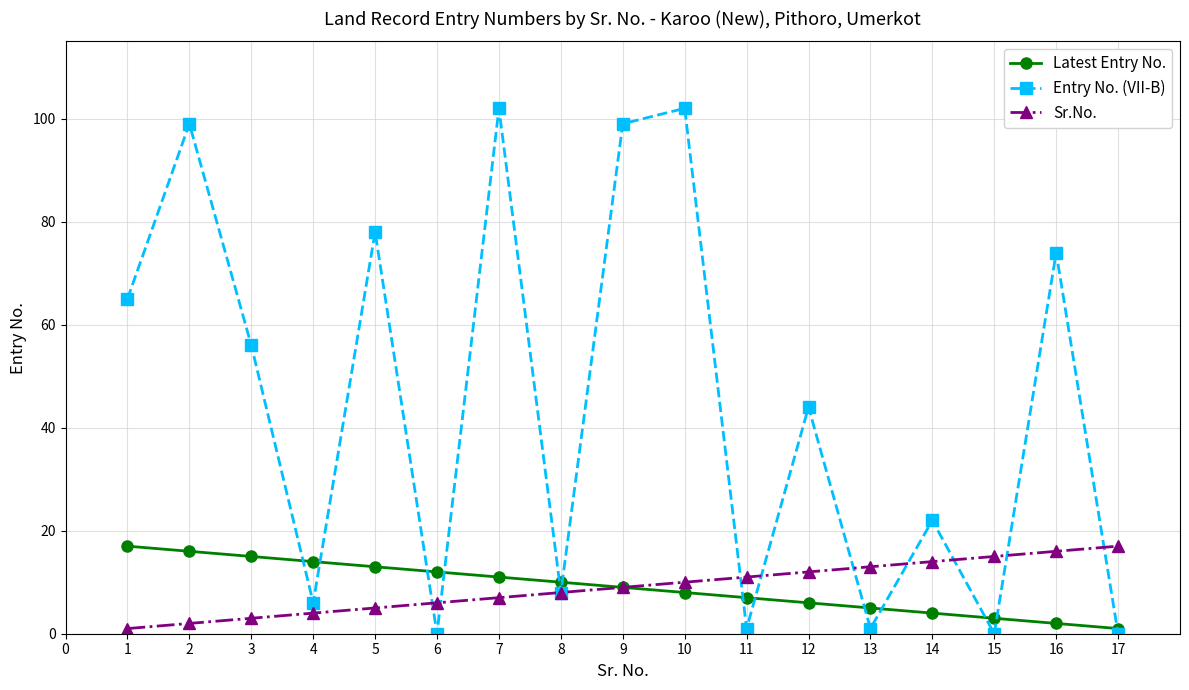

Which series has the largest total across all categories?

Entry No. (VII-B)